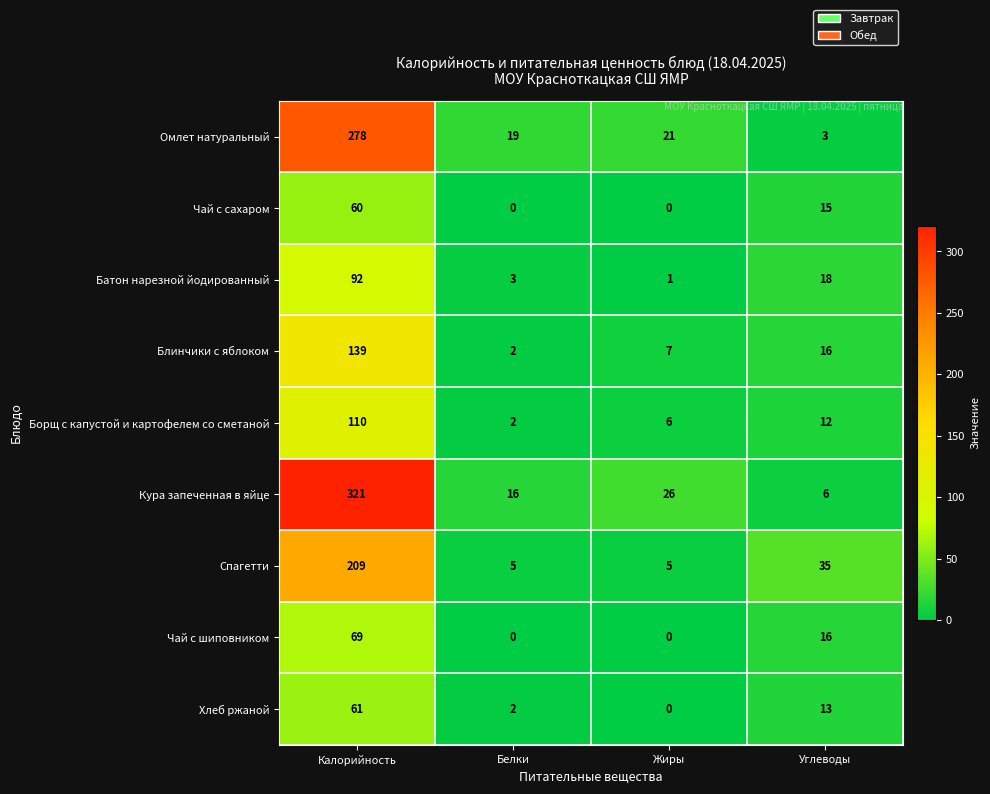

What is the difference between the highest and lowest values at Жиры?

26